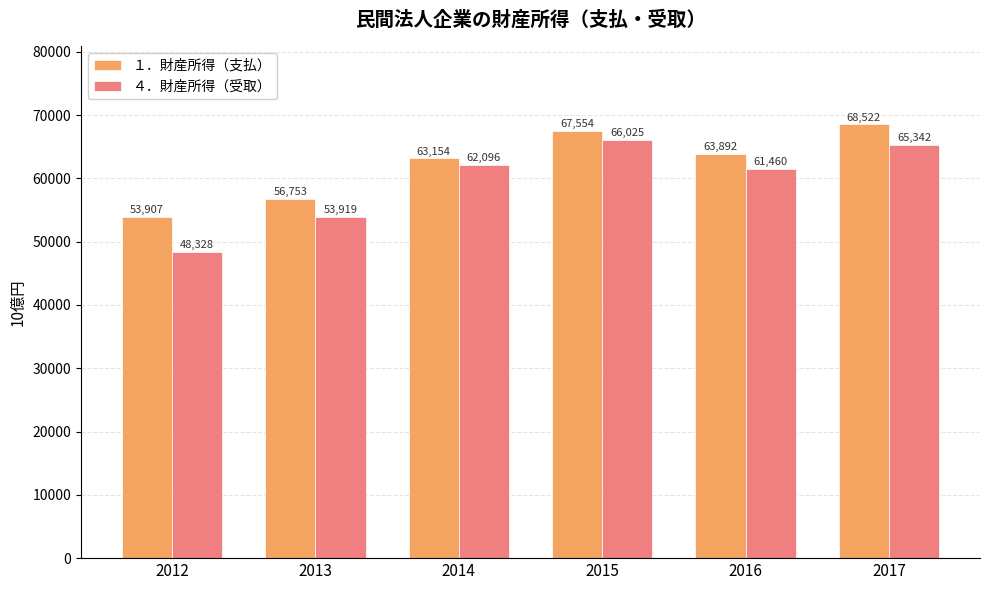

What is the difference between the second highest and minimum values in the ４．財産所得（受取） series?

17014.1